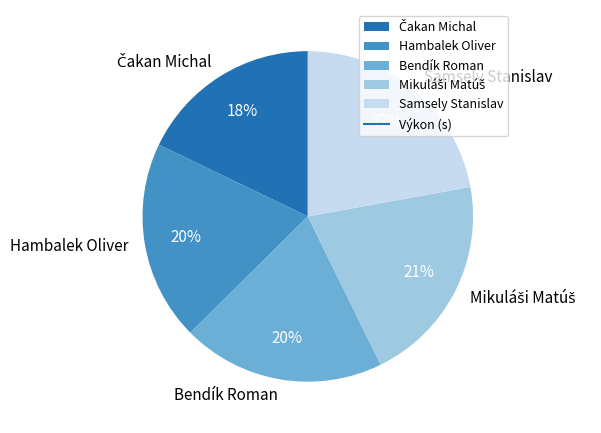

To the nearest percent, what is the average slice percentage?

20%